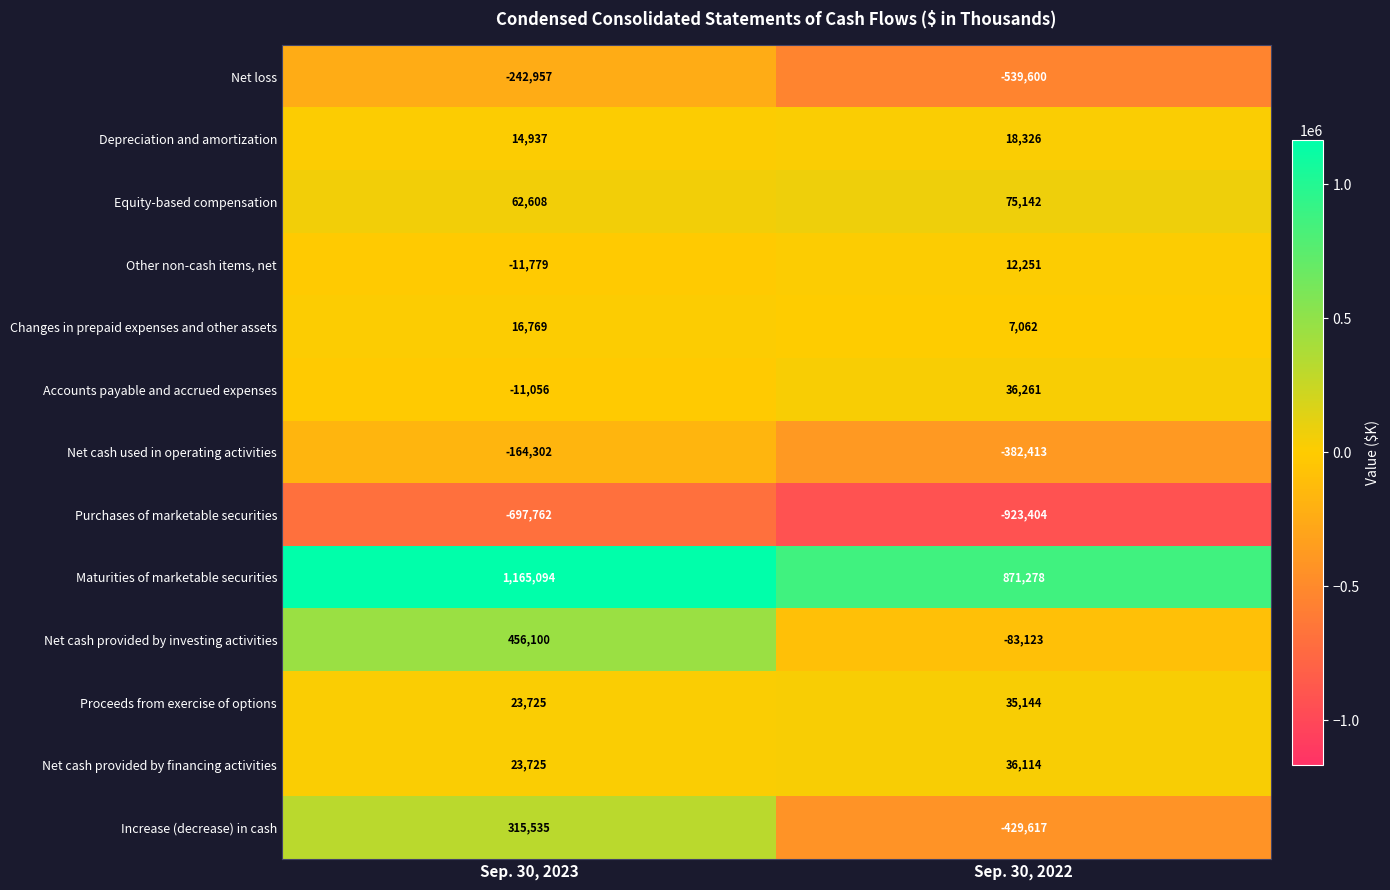

Reading right to left, what are all the values shown in this chart?

Net loss: -539600	-242957
Depreciation and amortization: 18326	14937
Equity-based compensation: 75142	62608
Other non-cash items, net: 12251	-11779
Changes in prepaid expenses and other assets: 7062	16769
Accounts payable and accrued expenses: 36261	-11056
Net cash used in operating activities: -382413	-164302
Purchases of marketable securities: -923404	-697762
Maturities of marketable securities: 871278	1165094
Net cash provided by investing activities: -83123	456100
Proceeds from exercise of options: 35144	23725
Net cash provided by financing activities: 36114	23725
Increase (decrease) in cash: -429617	315535